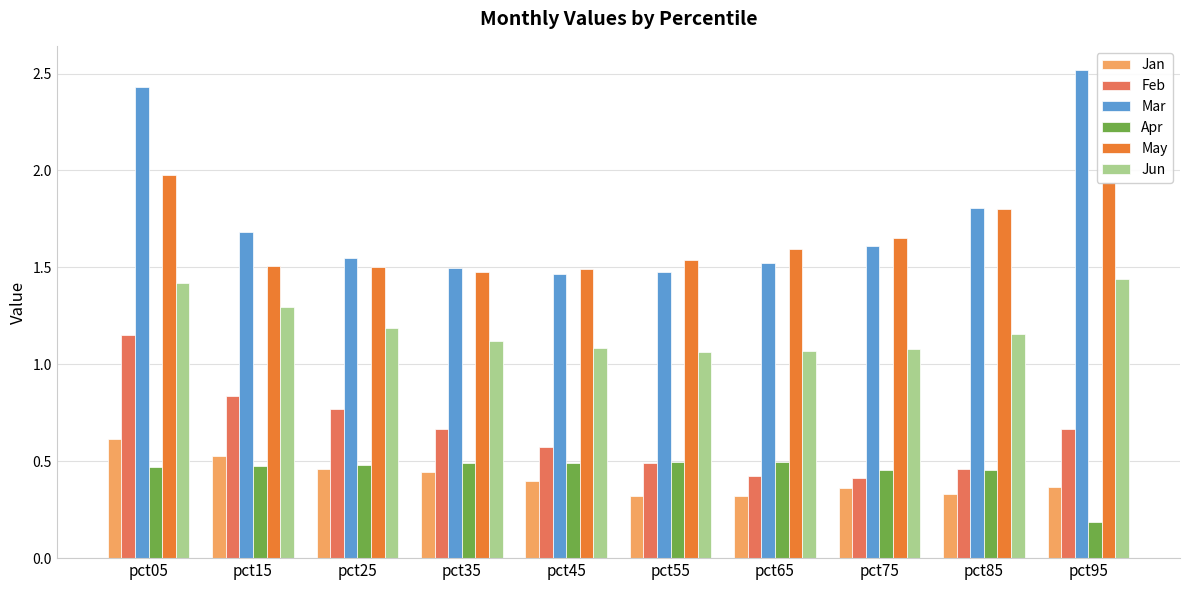

Which series has the largest range (max minus min)?

Mar